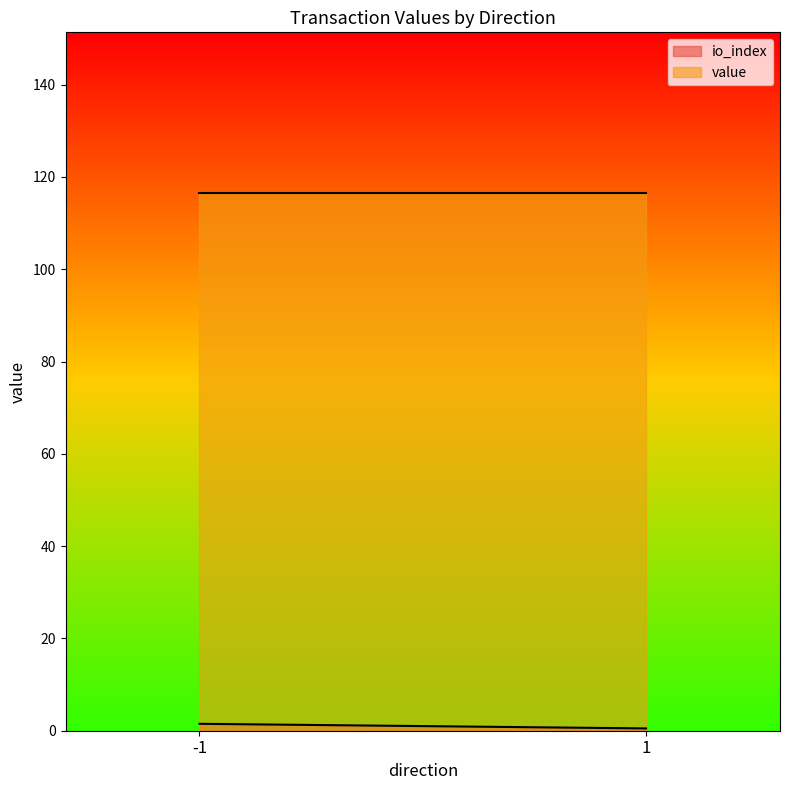

True or false: io_index and value intersect in this chart.

False